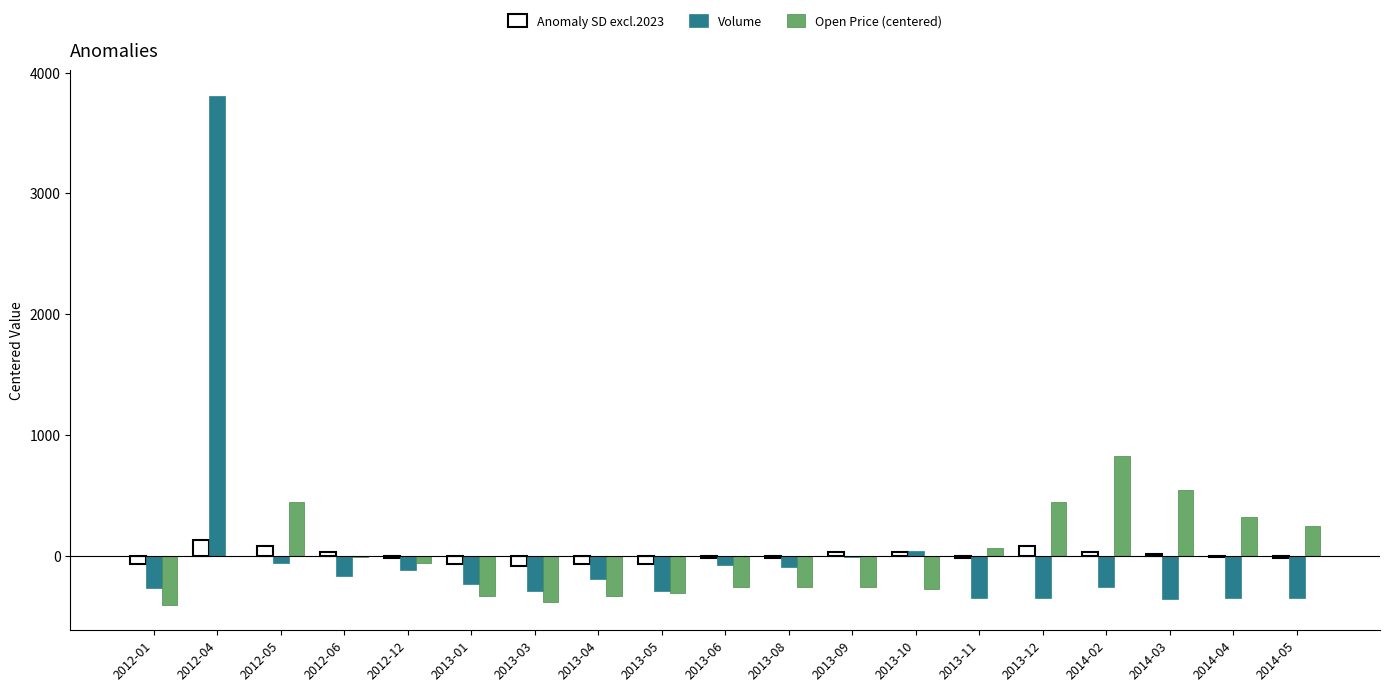

Is it true that Open Price (centered) equals 434.6 at 2014-05?

False